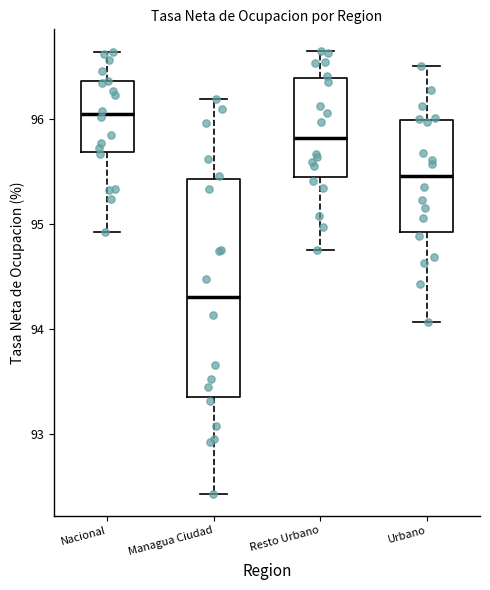

Which box's median line is the lowest?

Managua Ciudad